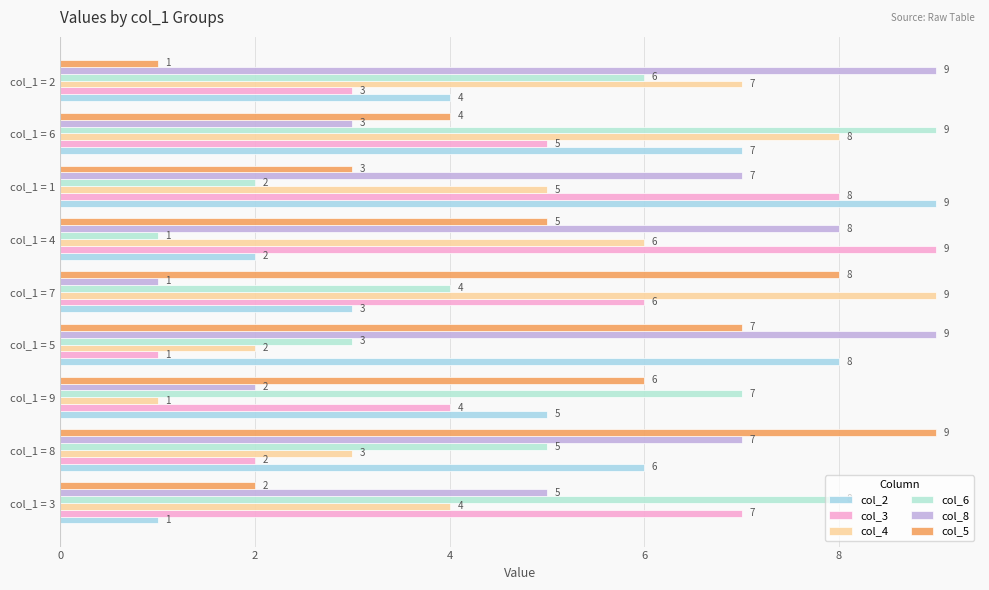

Reading right to left, transcribe all the data shown in this chart.

col_2: 4	7	9	2	3	8	5	6	1
col_3: 3	5	8	9	6	1	4	2	7
col_4: 7	8	5	6	9	2	1	3	4
col_6: 6	9	2	1	4	3	7	5	8
col_8: 9	3	7	8	1	9	2	7	5
col_5: 1	4	3	5	8	7	6	9	2